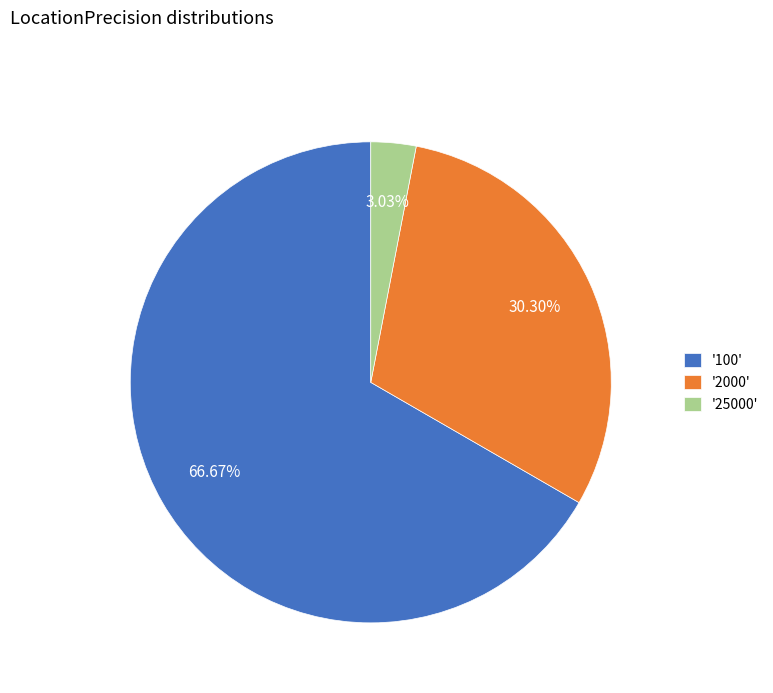

Approximately how many times larger is the value at '100' compared to '25000'?

22.0